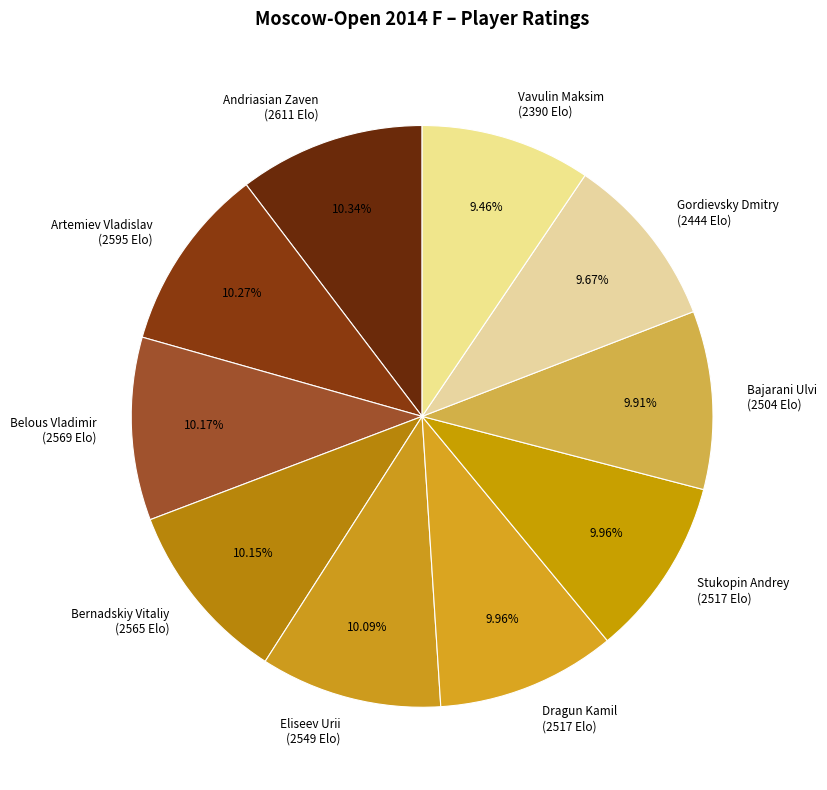

Does Eliseev Urii account for over 50% of the chart?

No